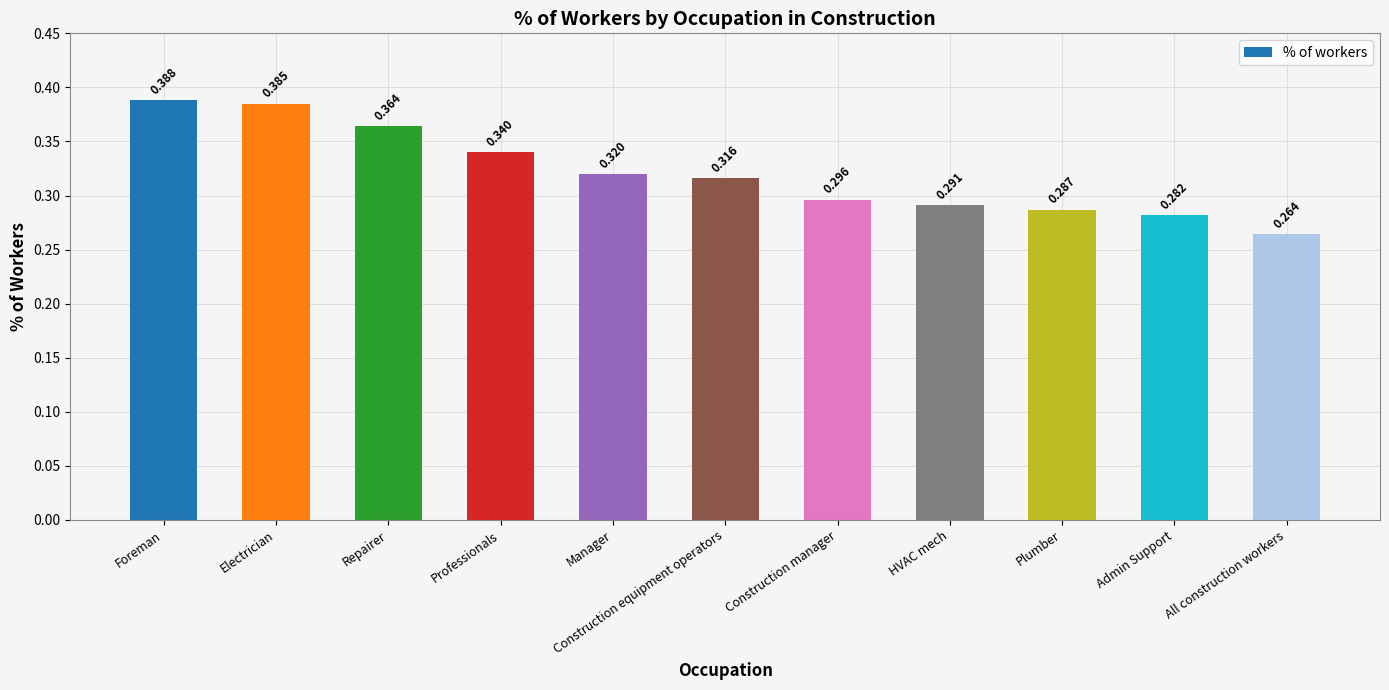

Between Admin Support and Professionals, which is larger?

Professionals